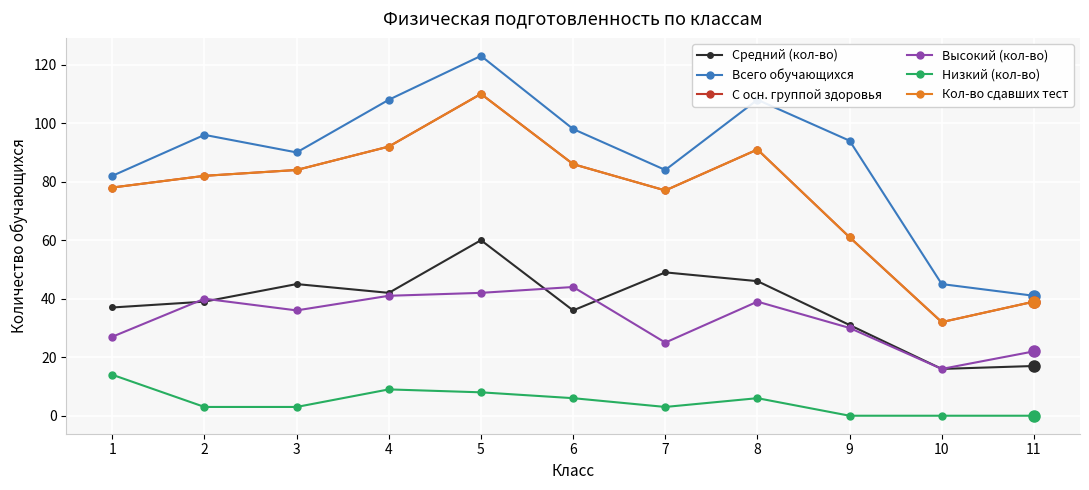

What is the average value of the Высокий (кол-во) series?

33